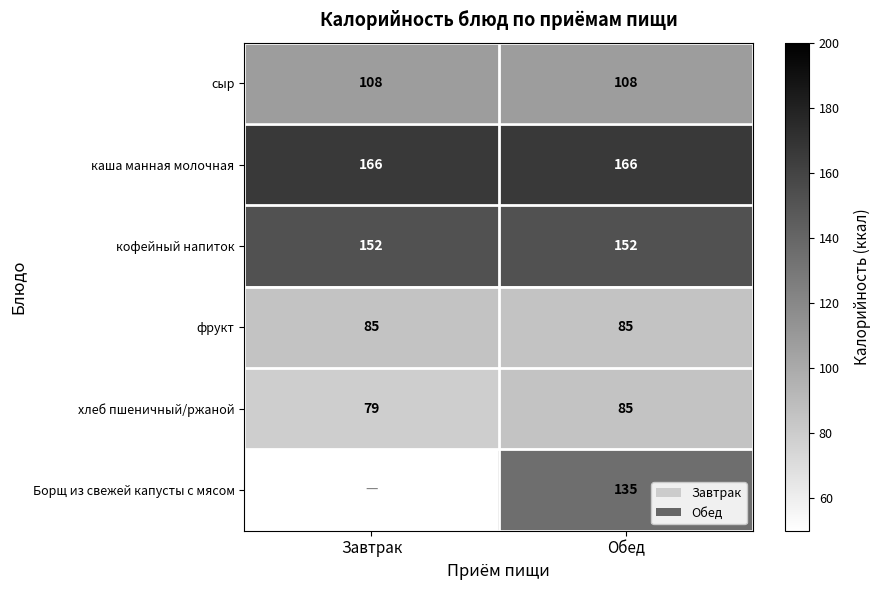

Is the value of каша манная молочная at Завтрак greater than the value of фрукт at Обед?

Yes